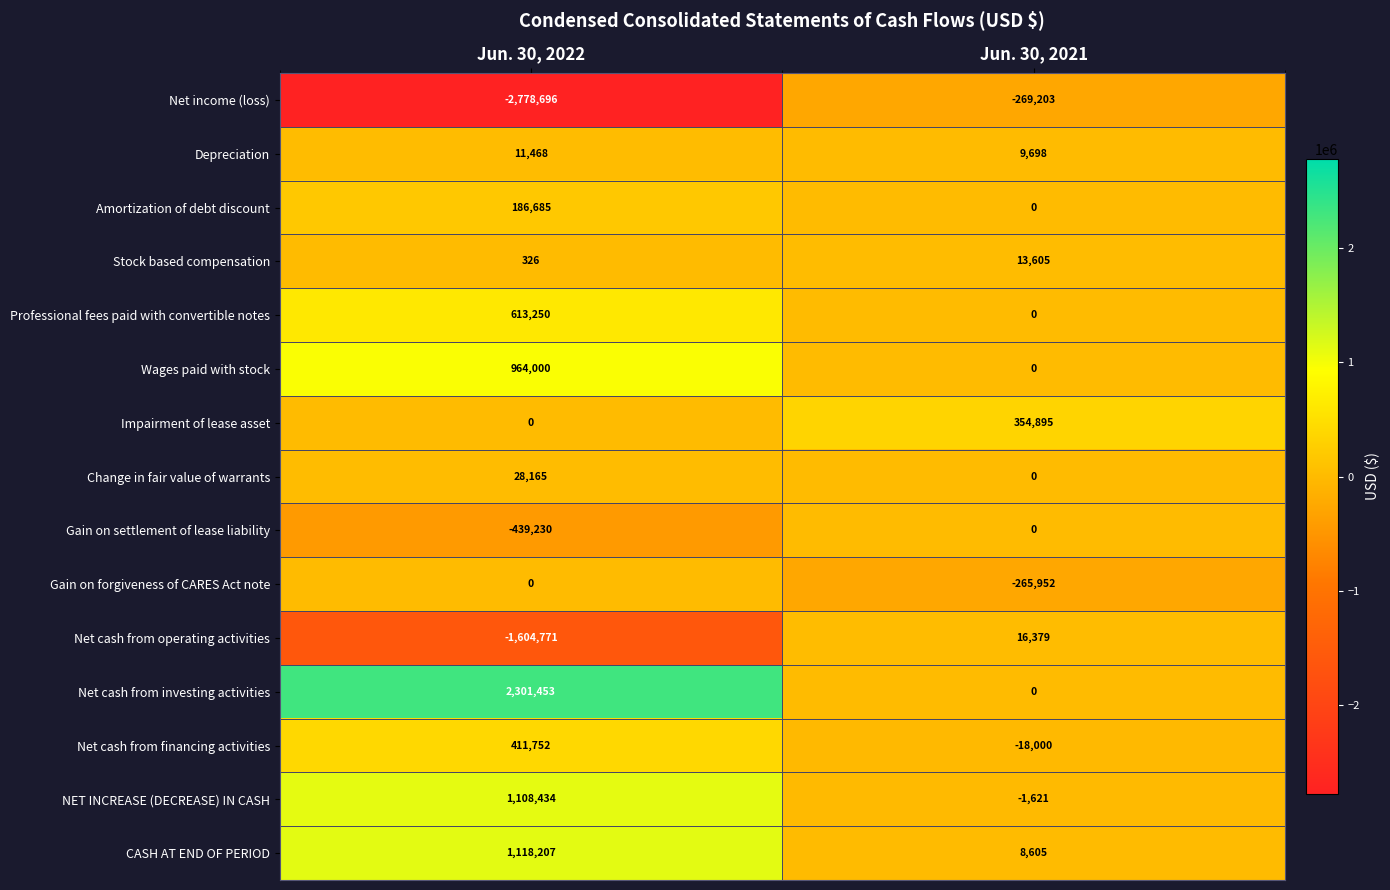

The value of Change in fair value of warrants at Jun. 30, 2022 is 43602. True or false?

False